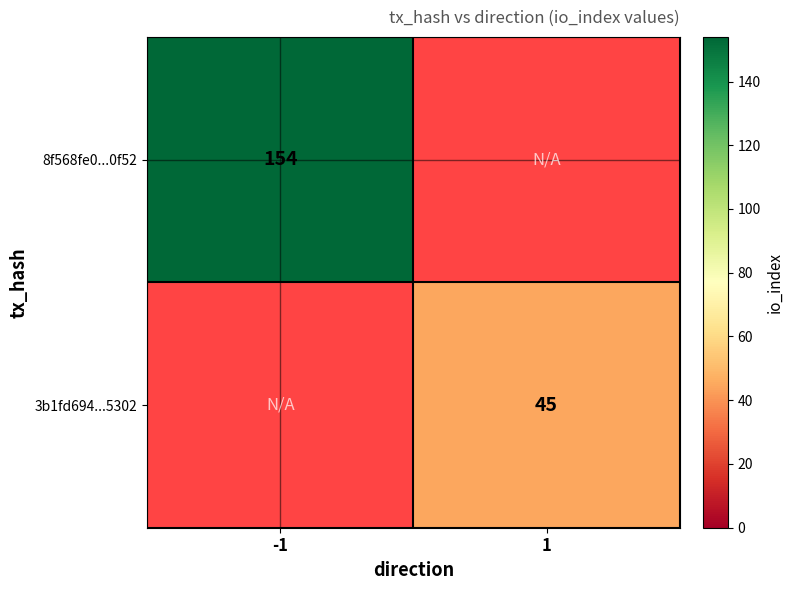

The 3b1fd694...5302 series shows 45 at 1. True or false?

True